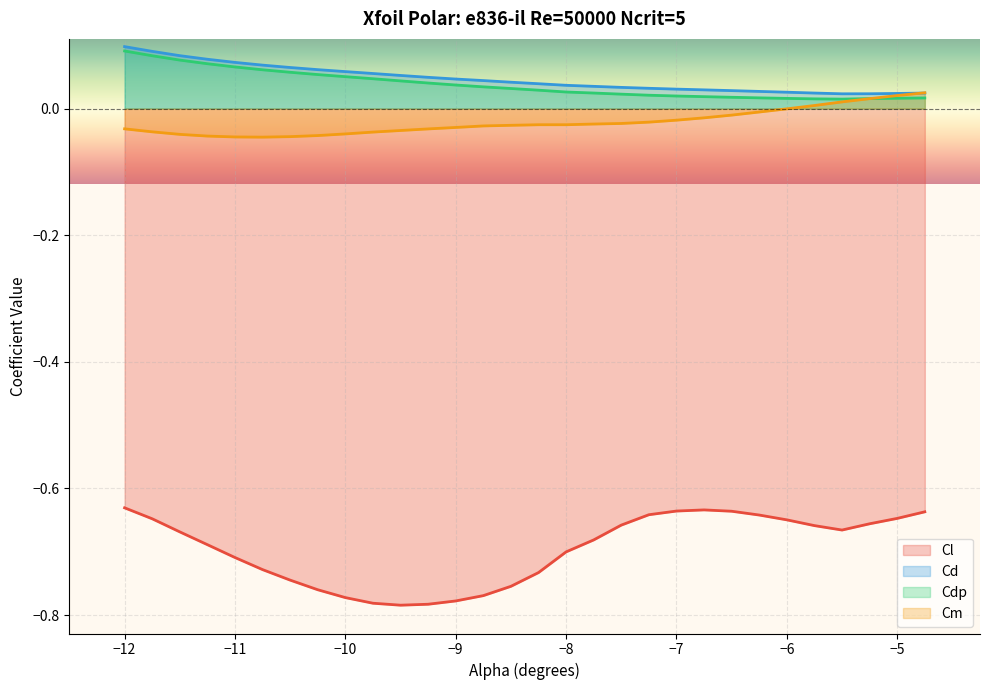

Count the number of categories in the chart.

30